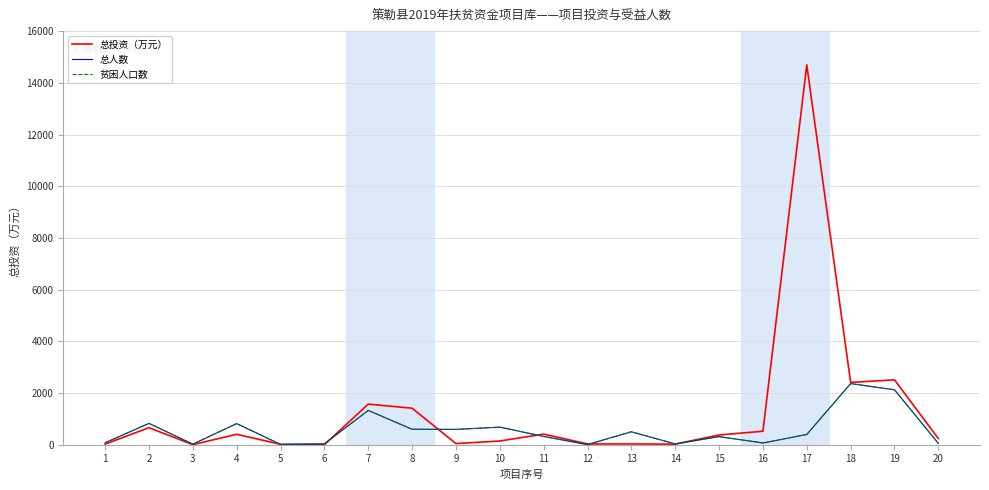

Does the chart display data point markers on the line(s)?

No